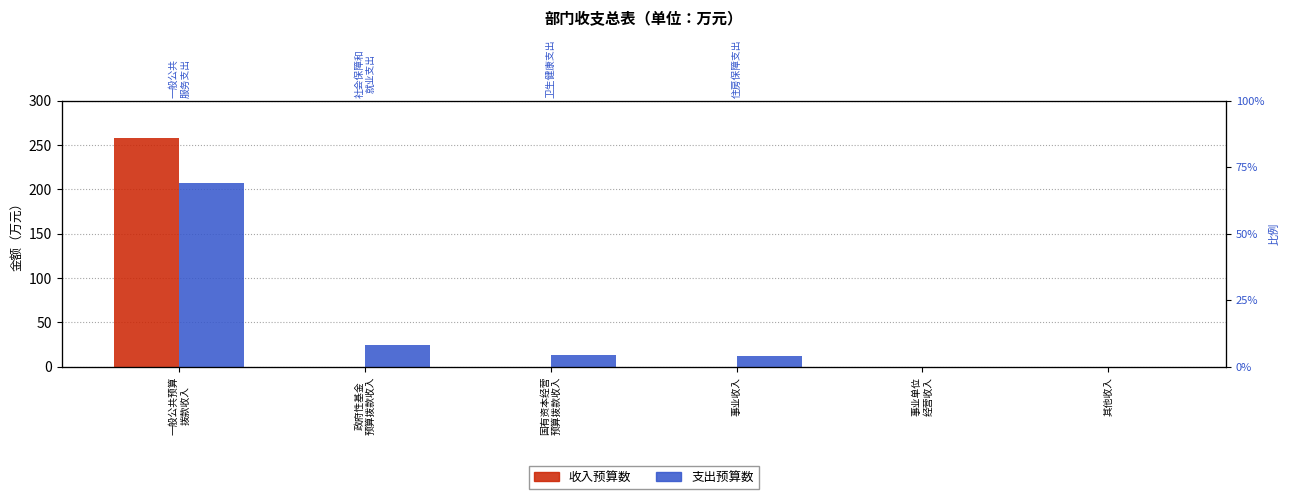

What is the value of the 支出预算数 bar at the 4th from the left?

12.0